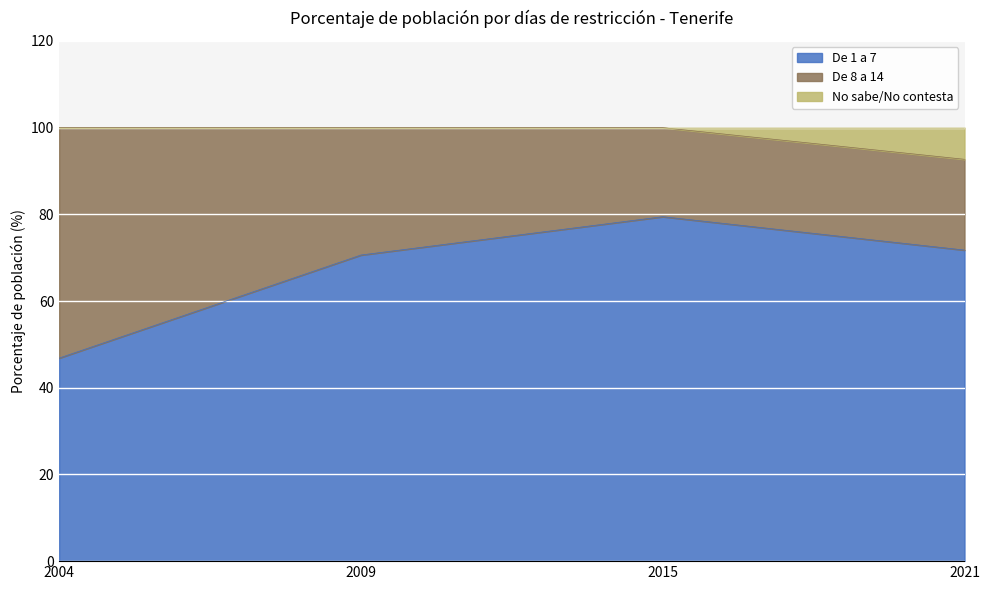

At which category does the chart reach its peak across all series?

2004